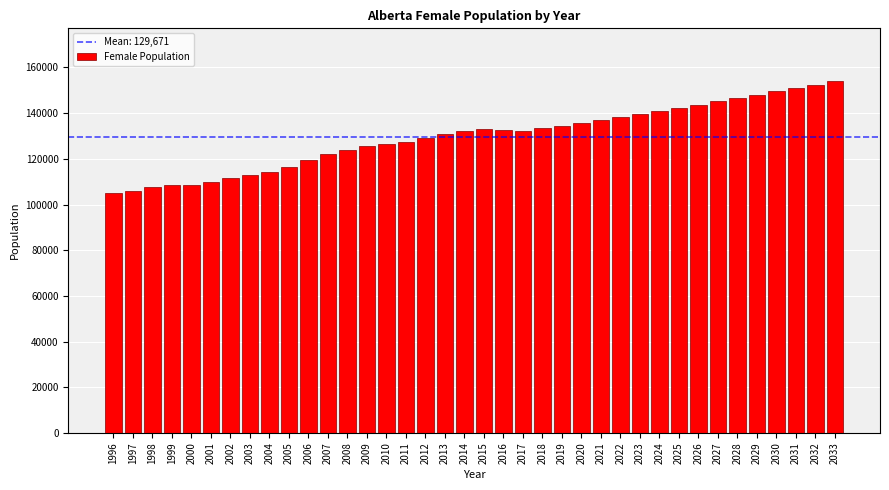

What is the smallest value displayed?

105111